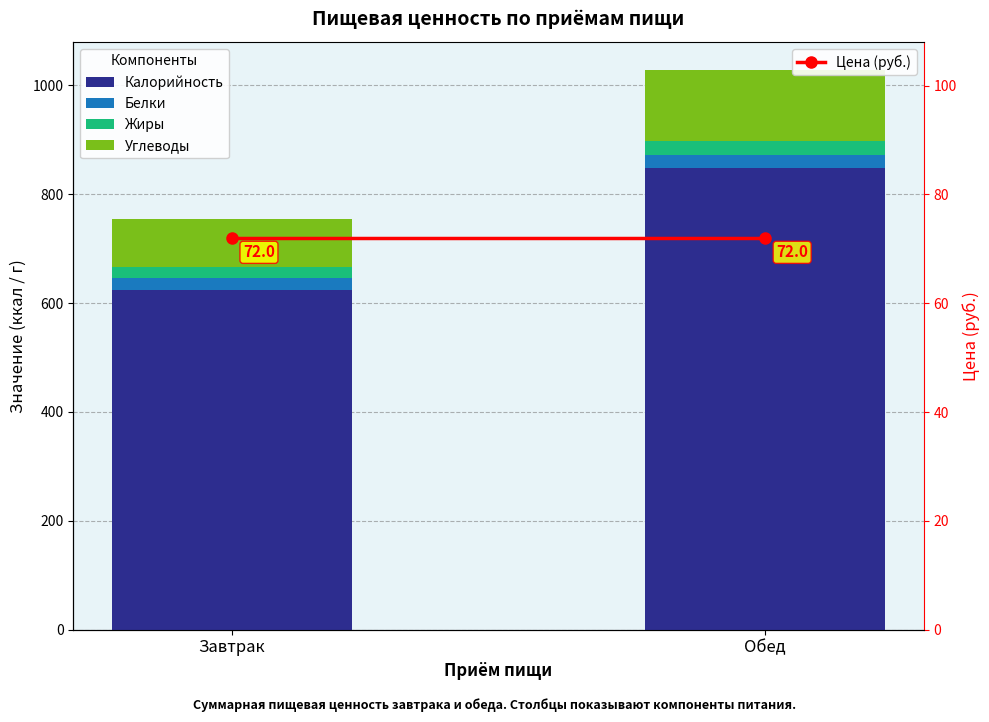

Between Завтрак and Обед, which series saw the biggest shift?

Калорийность